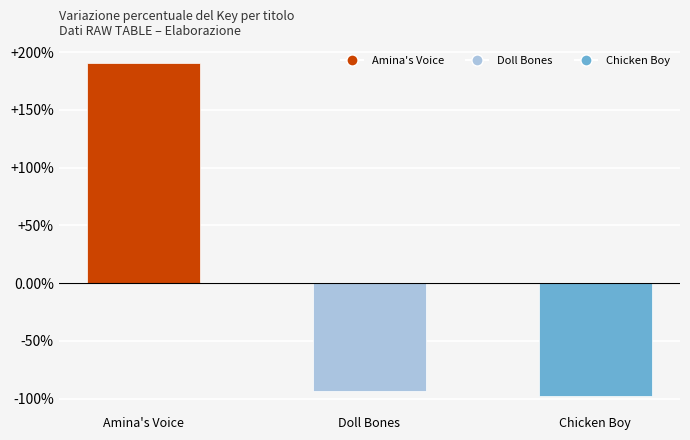

The value at Doll Bones is -133.0. True or false?

False